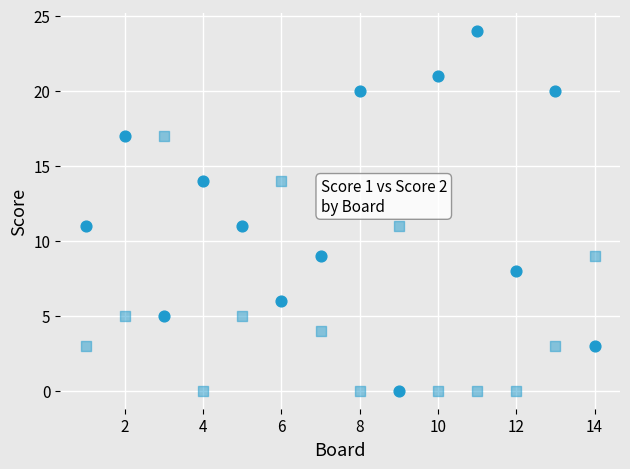

How many data points are displayed?

28